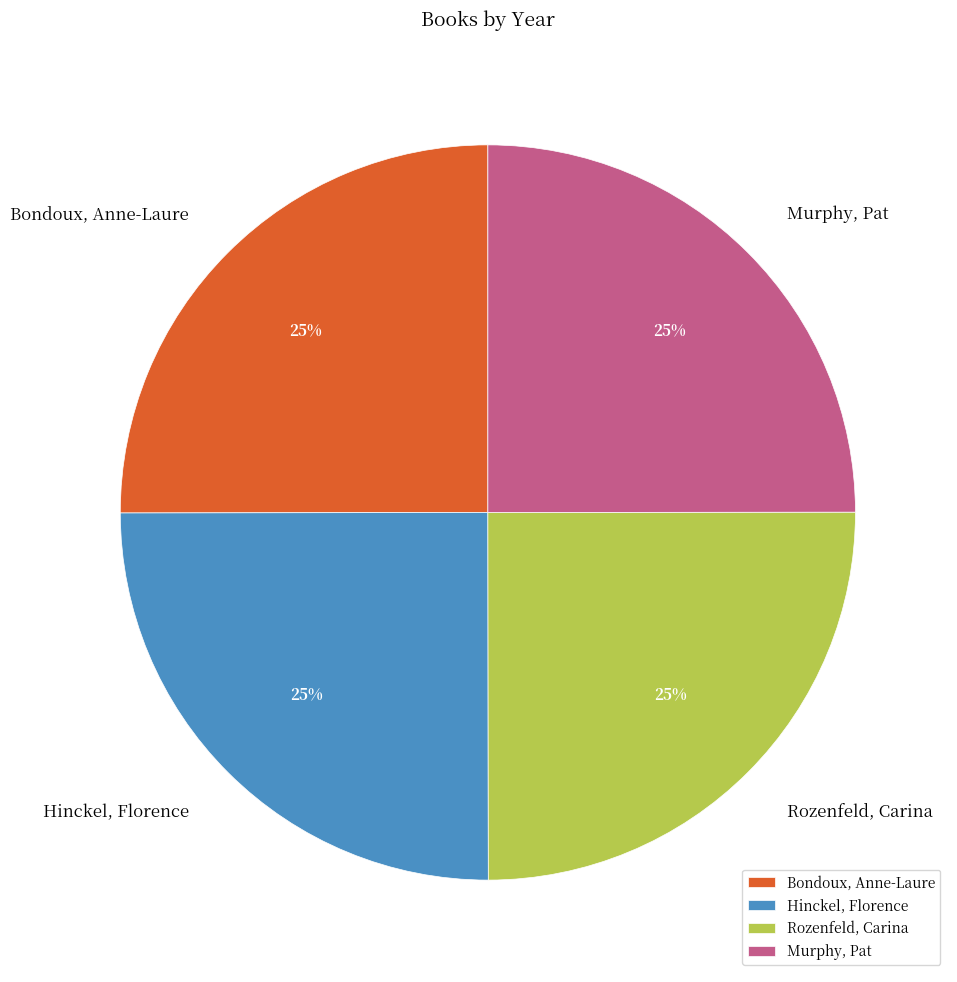

Is there any slice that represents more than half of the pie?

No